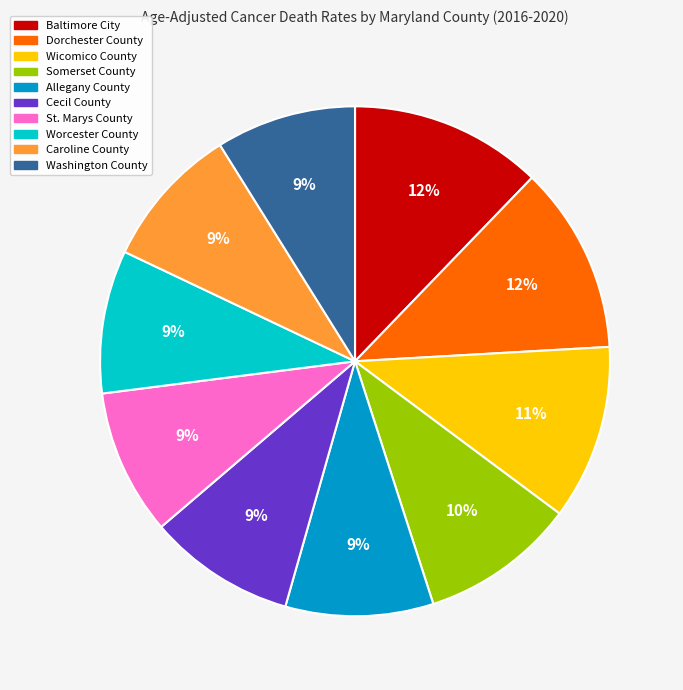

Approximately how many times larger is the value at Washington County compared to Cecil County?

1.0